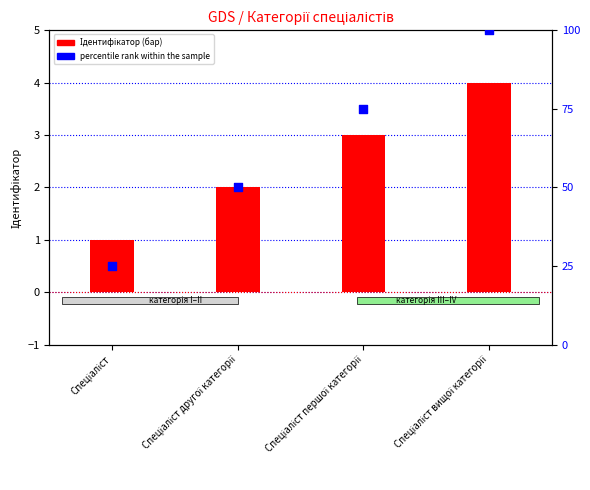

What are all the series names shown in the legend?

Ідентифікатор, percentile rank within the sample